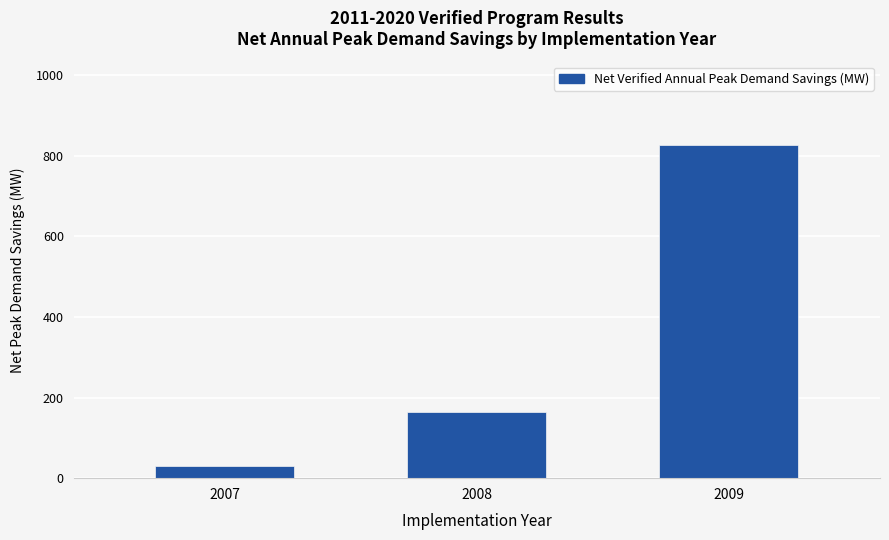

How many bars are there in total?

3